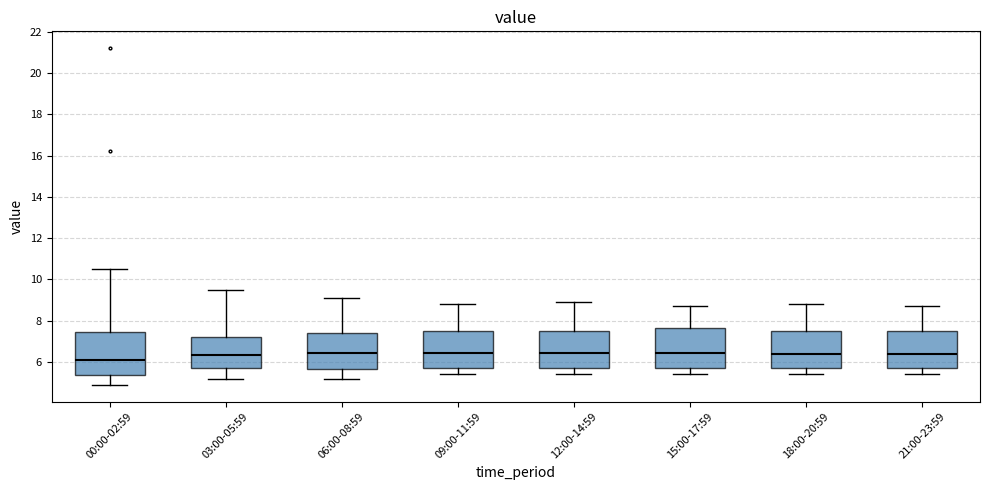

Reading left to right, read every box against the y-axis: the position of its median line, the range the box covers, and the ends of its whiskers. The values are not printed on the chart, so give them approximately, as read against the axis.

00:00-02:59: median 6.2, box 5.4 to 7.4, whiskers 5.0 to 10.6
03:00-05:59: median 6.4, box 5.8 to 7.2, whiskers 5.2 to 9.6
06:00-08:59: median 6.4, box 5.6 to 7.4, whiskers 5.2 to 9.2
09:00-11:59: median 6.4, box 5.8 to 7.6, whiskers 5.4 to 8.8
12:00-14:59: median 6.4, box 5.8 to 7.6, whiskers 5.4 to 9.0
15:00-17:59: median 6.4, box 5.8 to 7.6, whiskers 5.4 to 8.8
18:00-20:59: median 6.4, box 5.8 to 7.6, whiskers 5.4 to 8.8
21:00-23:59: median 6.4, box 5.8 to 7.6, whiskers 5.4 to 8.8